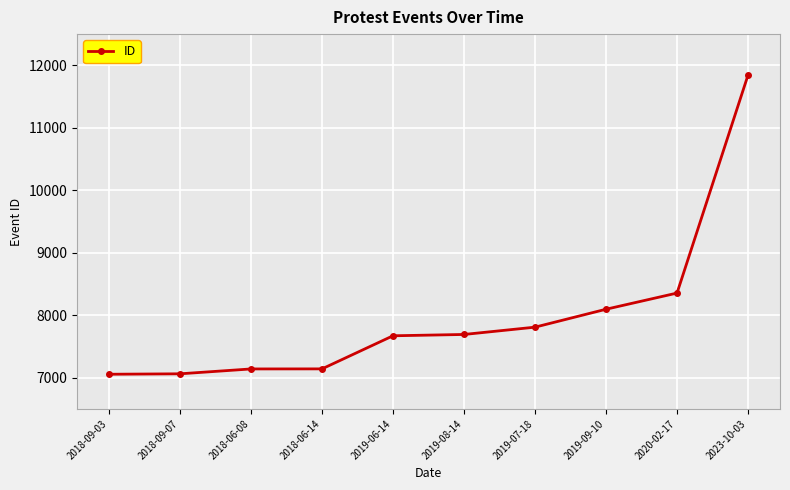

Is this an area chart (filled region under the line)?

No